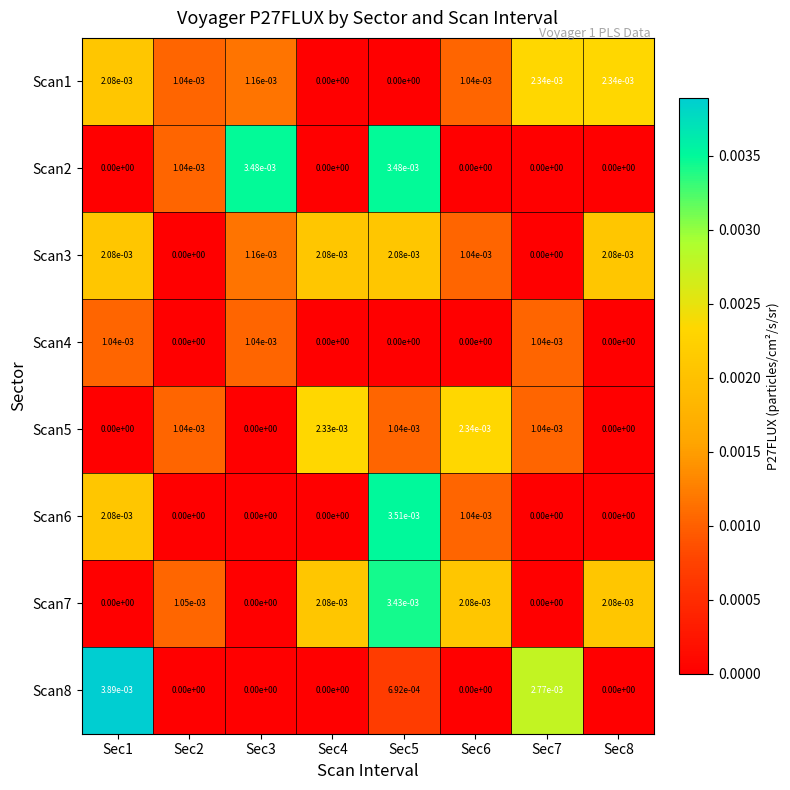

How many data points does each series have?

8